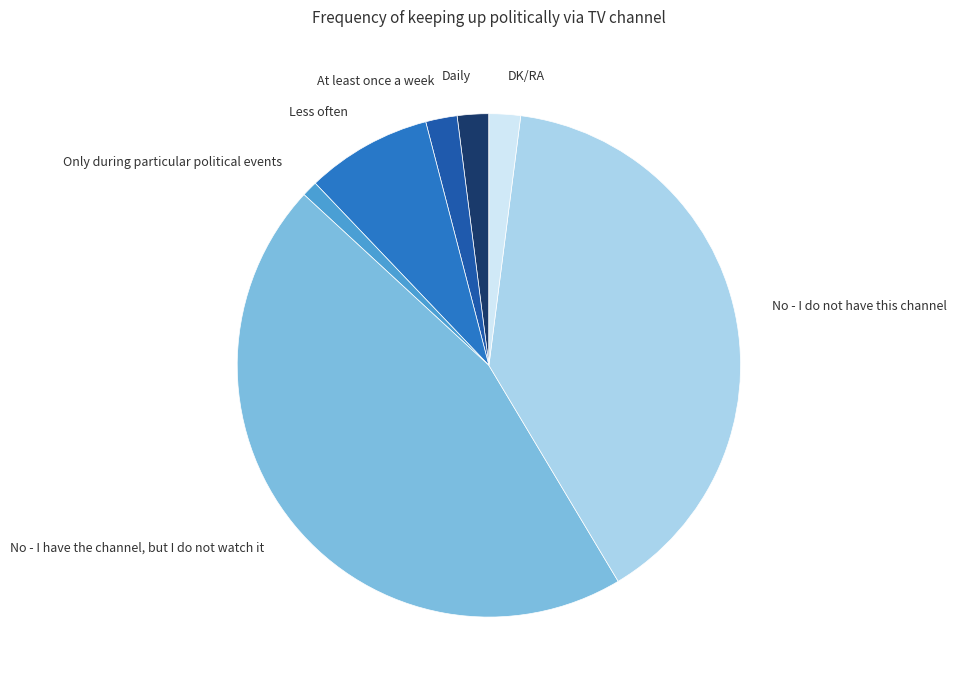

Between DK/RA and No - I do not have this channel, which is larger?

No - I do not have this channel